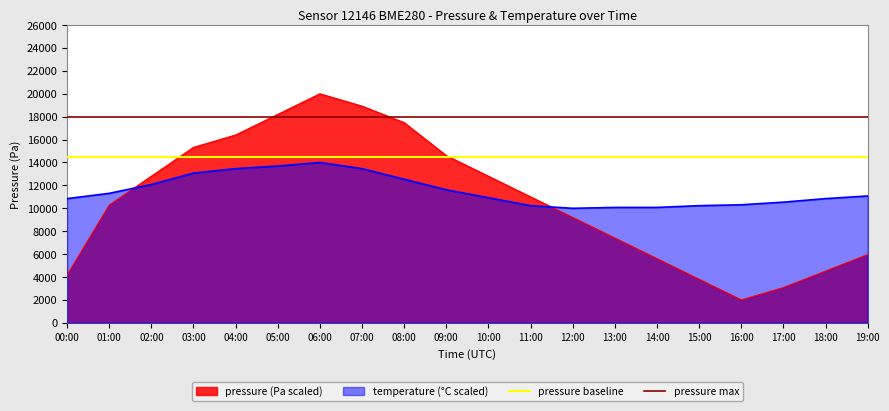

At which label is pressure max closest to 18000?

00:00